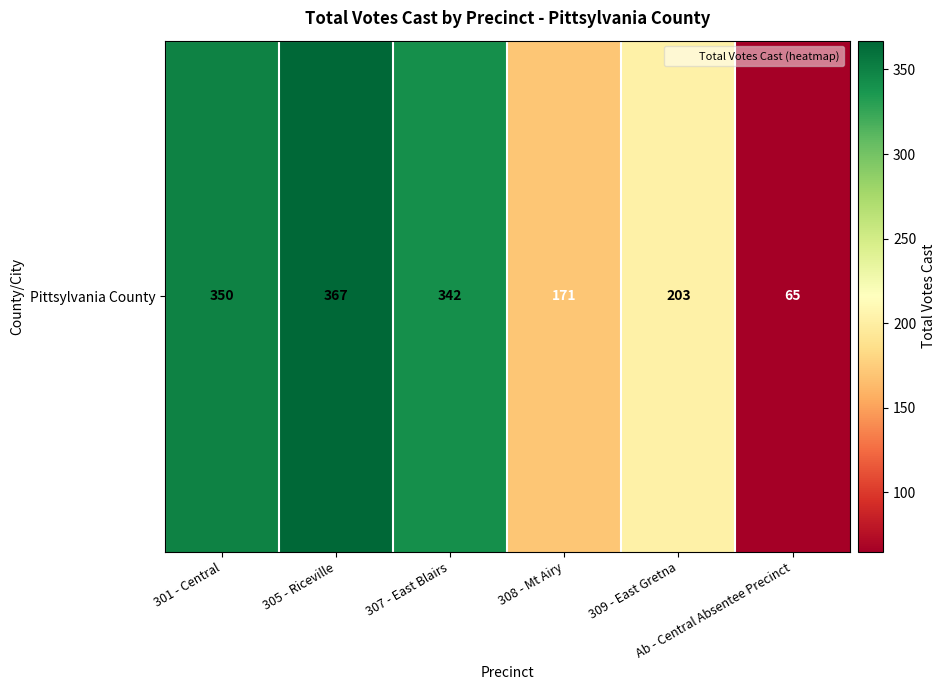

True or false: the data shows 515 at 301 - Central.

False